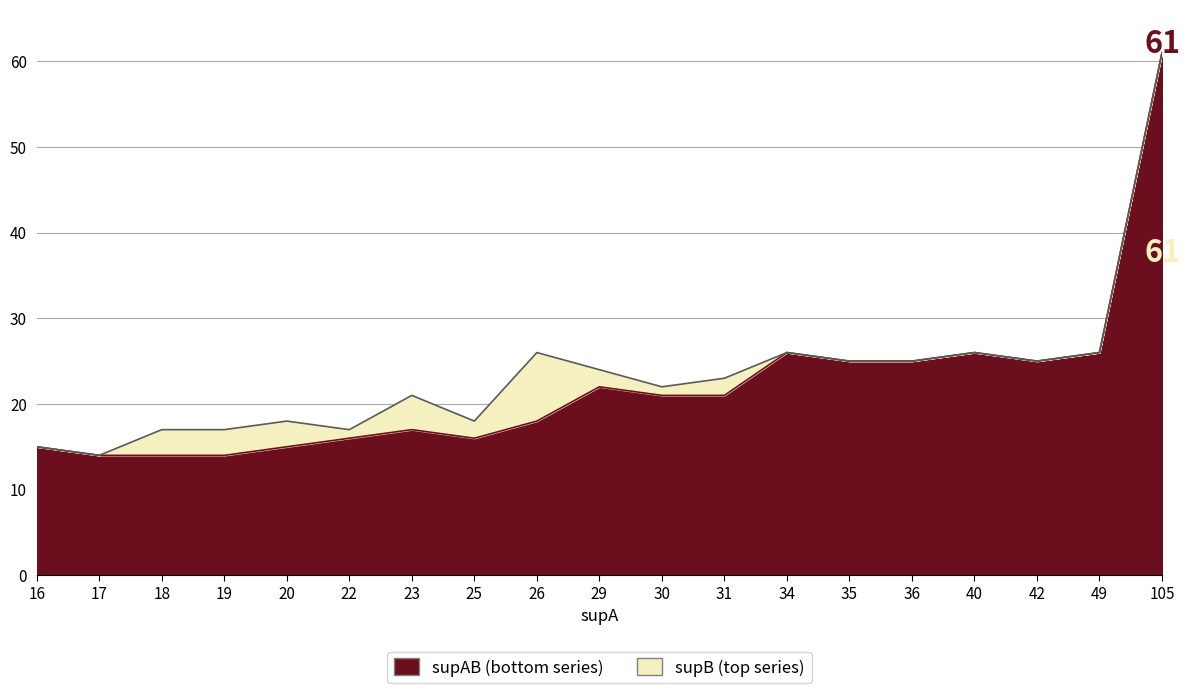

How many lines are shown in the chart?

2